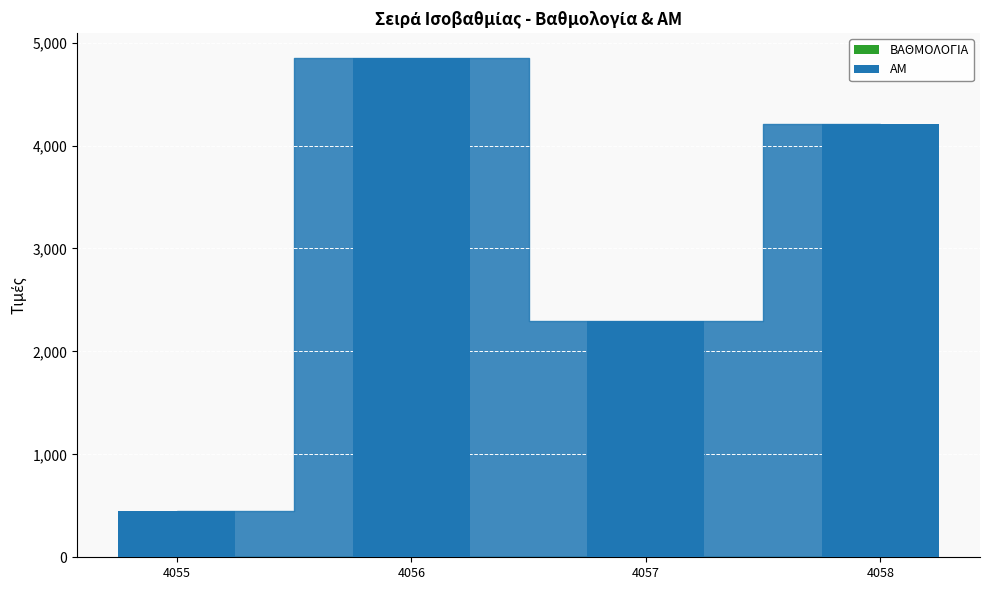

At which category is the sum across all series the highest?

4056